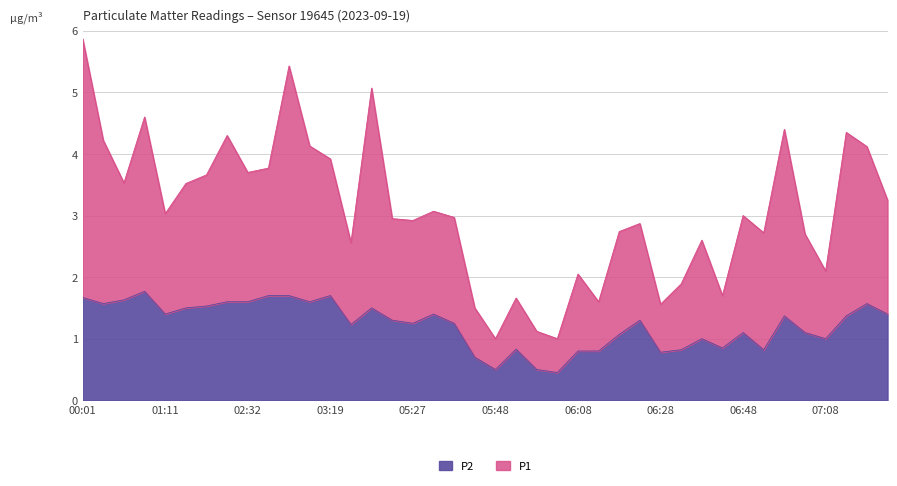

What position from the left is 06:53?

34